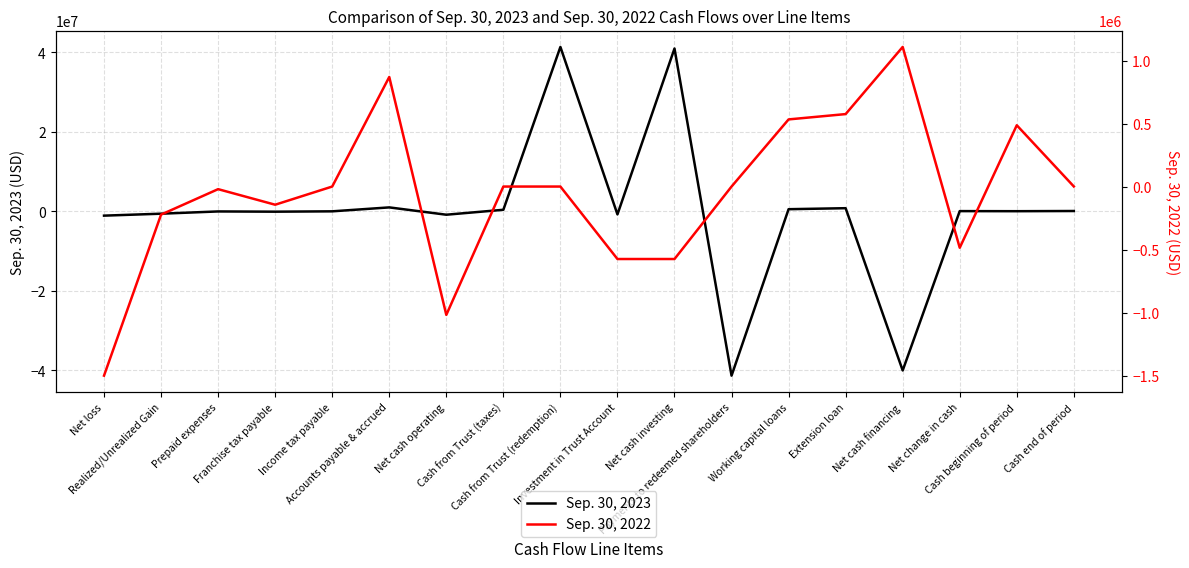

What is the smallest value displayed?

-41366996